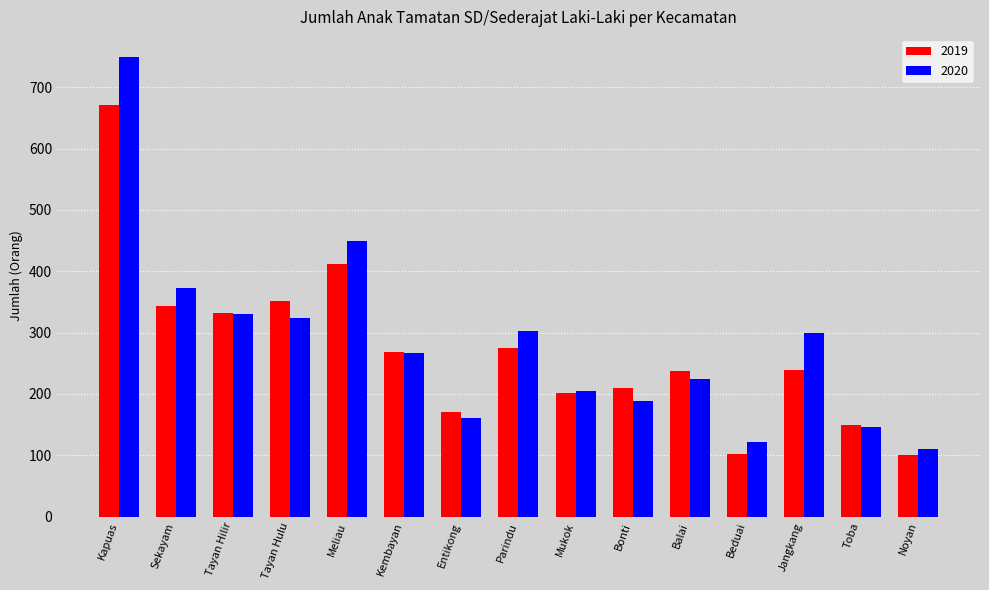

Which series has the largest range (max minus min)?

2020